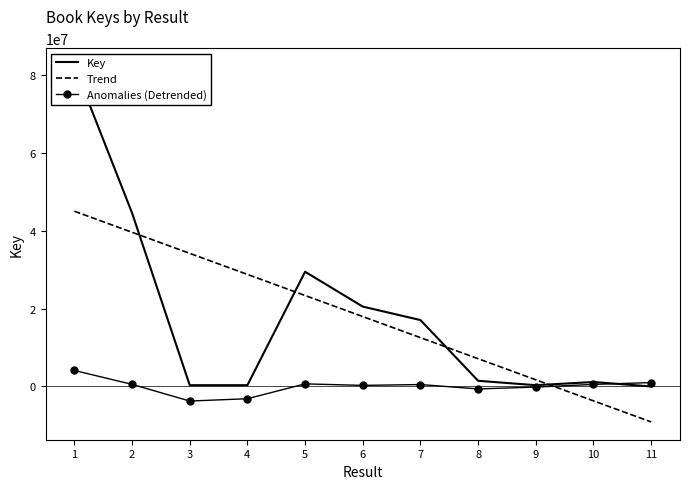

What is the minimum value shown in the chart?

-9110509.6